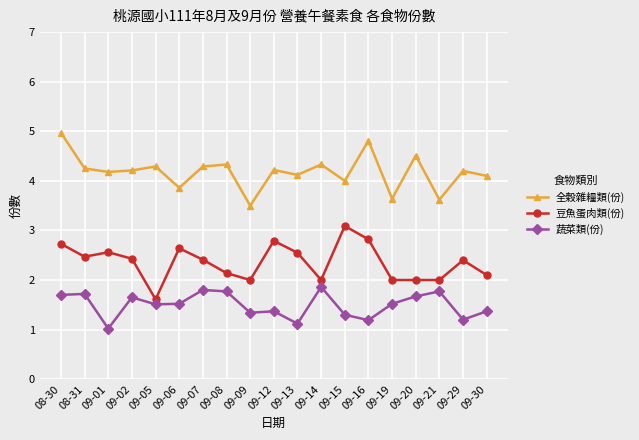

Does the chart have visible grid lines?

Yes